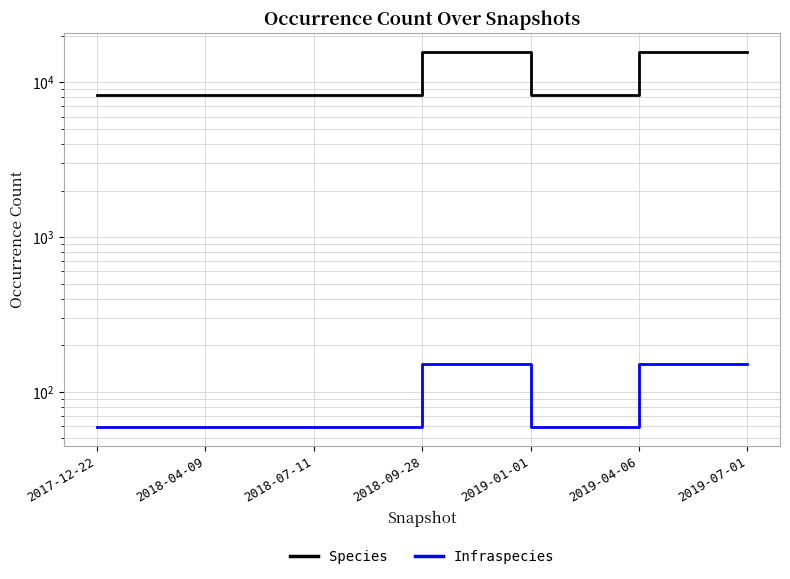

Reading right to left, what are all the values shown in this chart?

Species: 15819	15819	8258	15819	8258	8258	8258
Infraspecies: 152	152	59	152	59	59	59